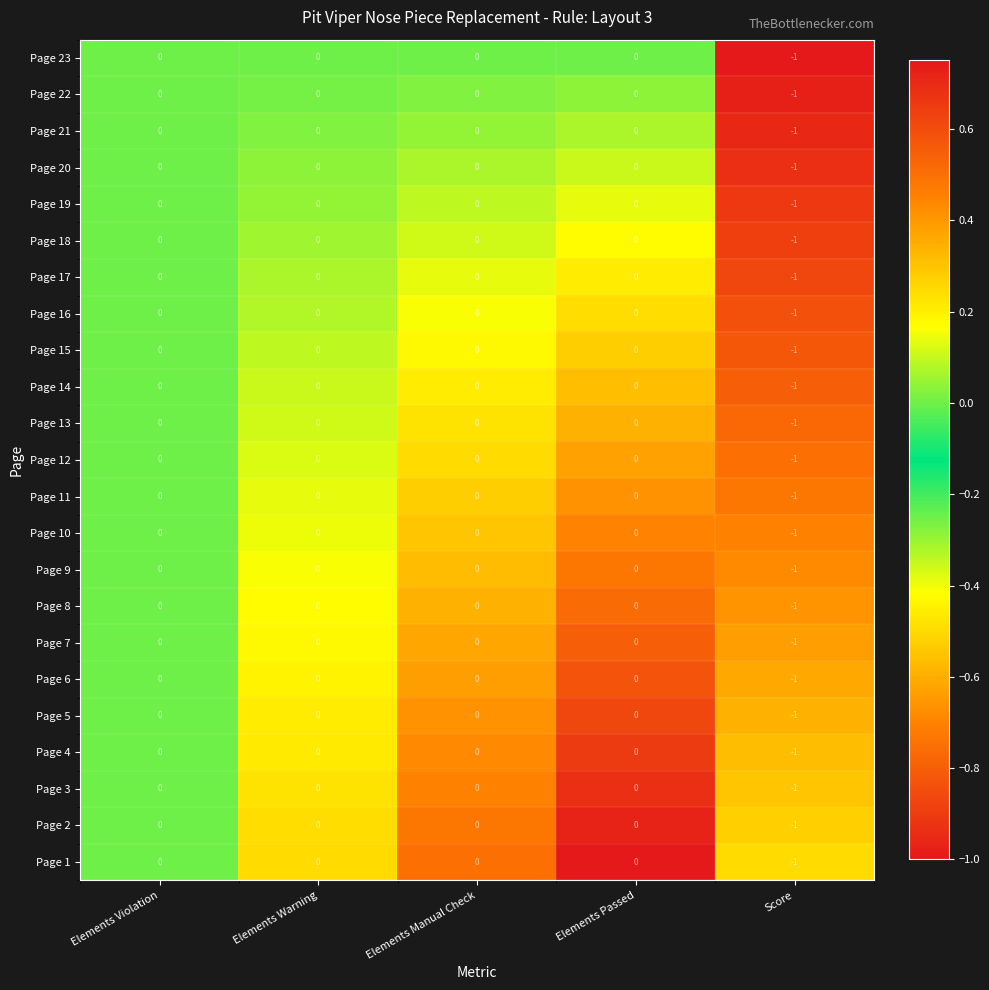

Count the Page 19 values in the range 0 to 1.

4